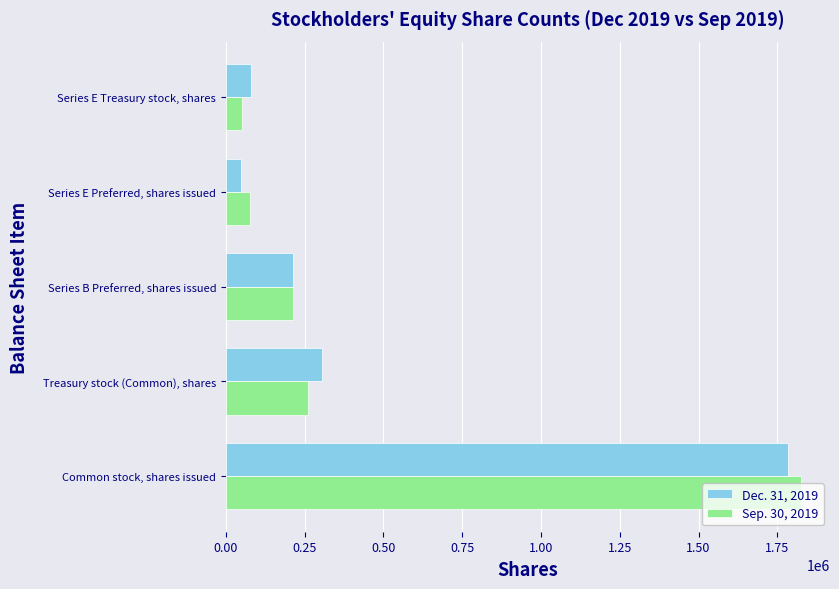

What is the difference between the maximum and minimum values in the Sep. 30, 2019 series?

1776009